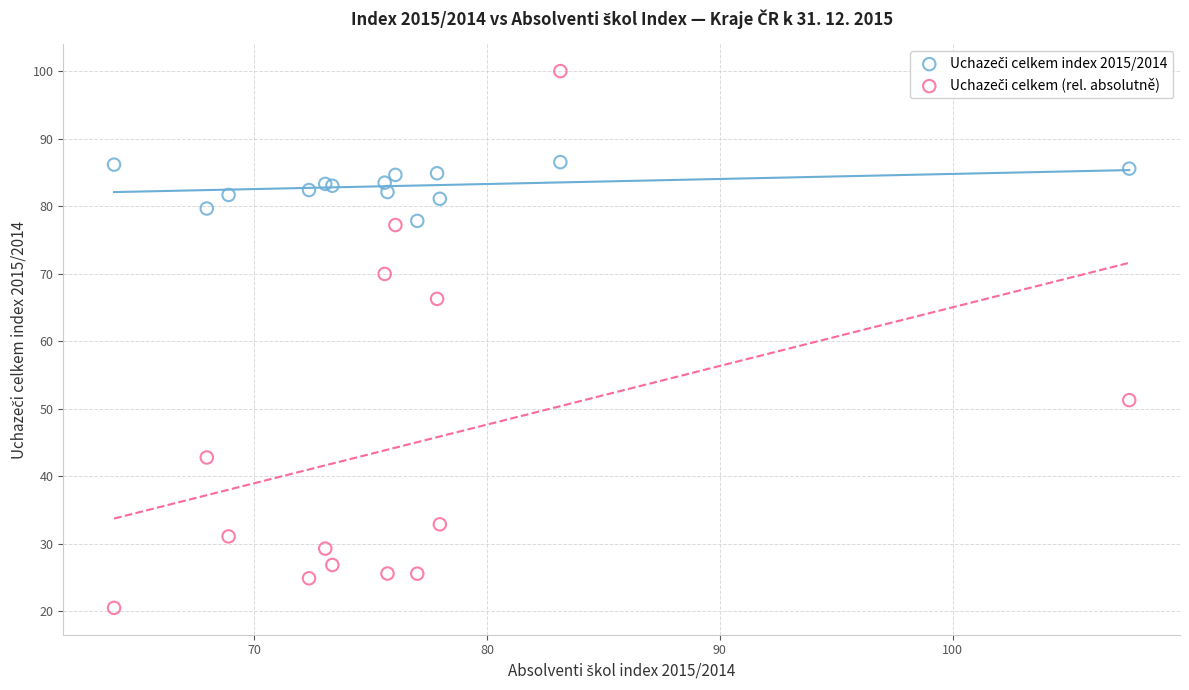

What is the X range (max minus min) for the scatter plot?

43.6